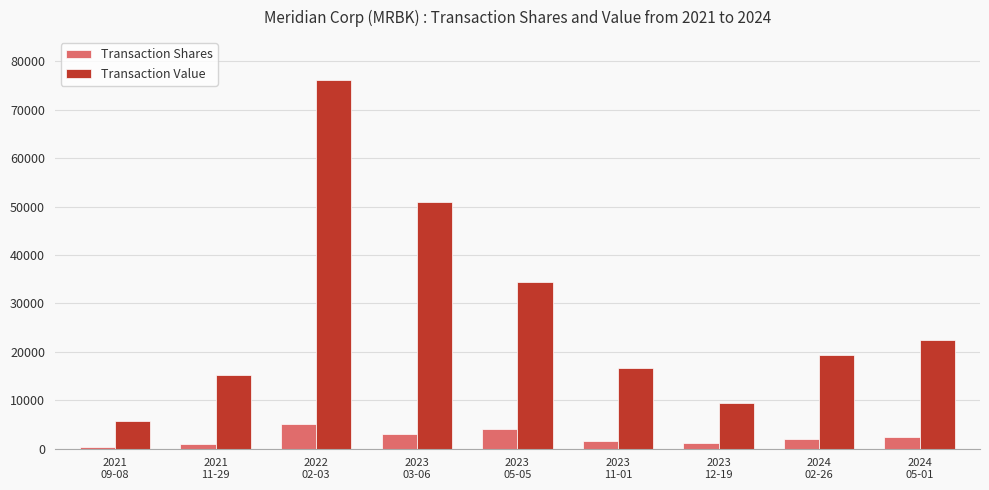

At 2024
05-01, list the series in order from largest to smallest.

Transaction Value, Transaction Shares